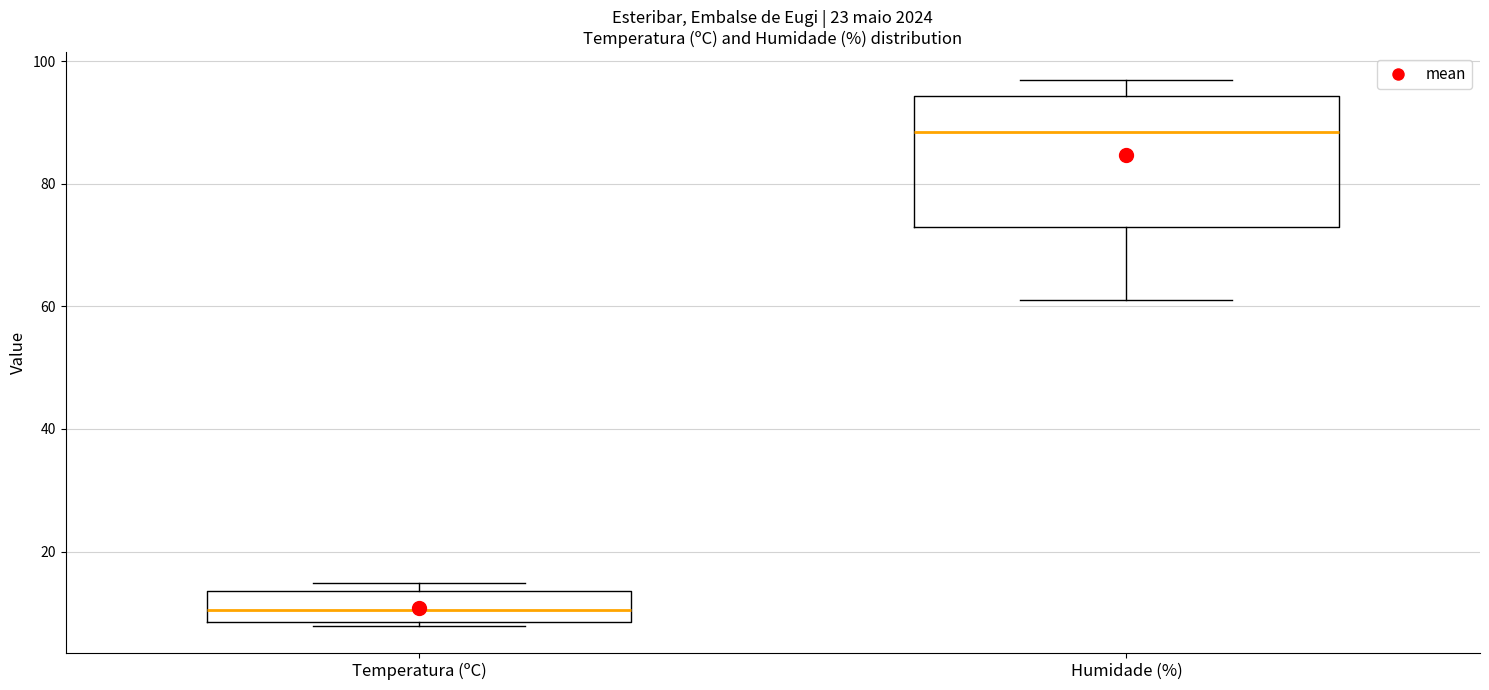

Which box's median line is the lowest?

Temperatura (ºC)